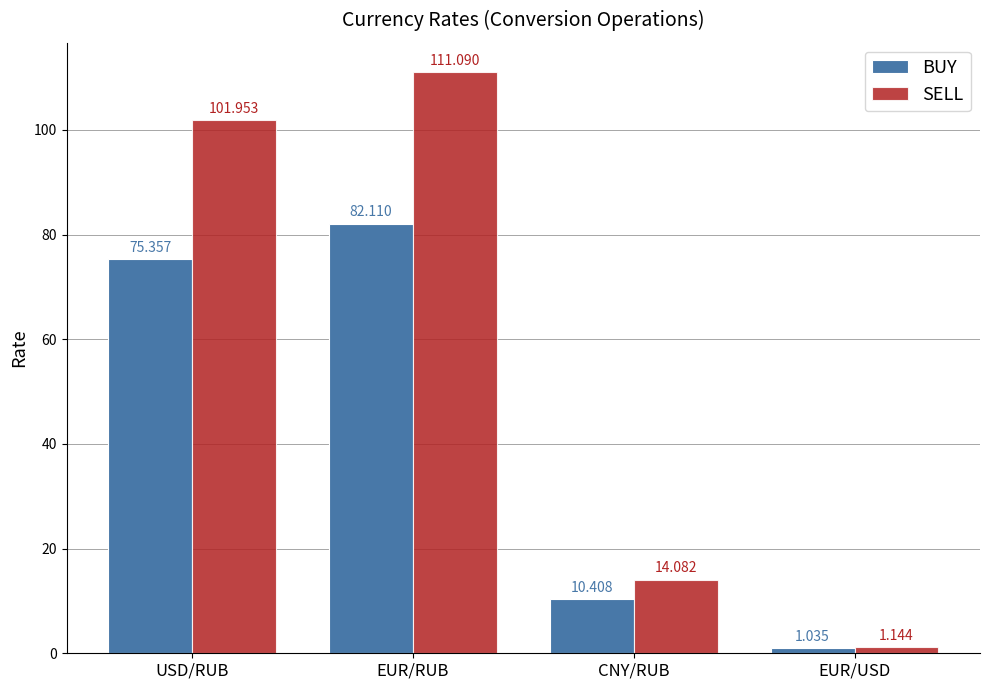

The BUY series shows 82.1 at EUR/RUB. True or false?

True